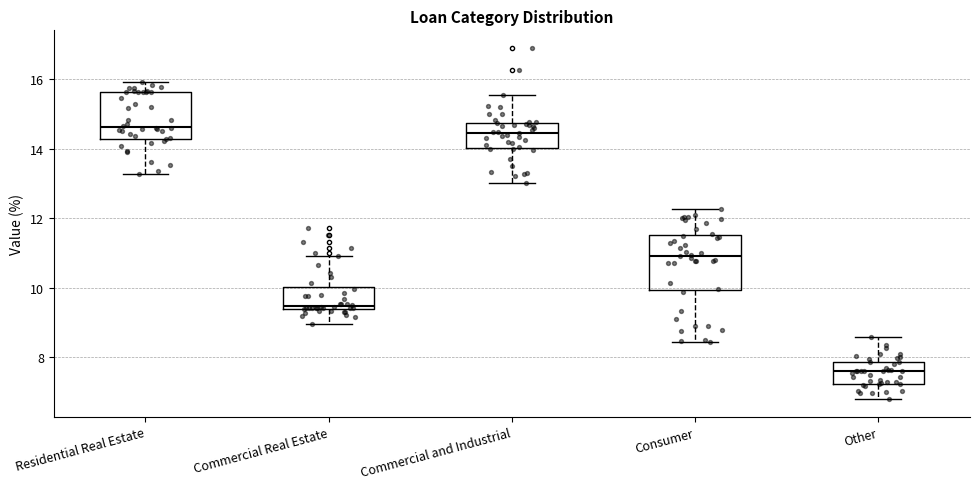

Reading left to right, transcribe this box plot: for each box, give where its median line is, the range the box spans, and where its two whiskers end, as read against the y-axis. The values are not printed on the chart, so give them approximately, as read against the axis.

Residential Real Estate: median 14.6, box 14.2 to 15.6, whiskers 13.2 to 16.0
Commercial Real Estate: median 9.4 (just above the box's lower edge), box 9.4 to 10.0, whiskers 9.0 to 11.0
Commercial and Industrial: median 14.4, box 14.0 to 14.8, whiskers 13.0 to 15.6
Consumer: median 11.0, box 10.0 to 11.6, whiskers 8.4 to 12.2
Other: median 7.6, box 7.2 to 7.8, whiskers 6.8 to 8.6